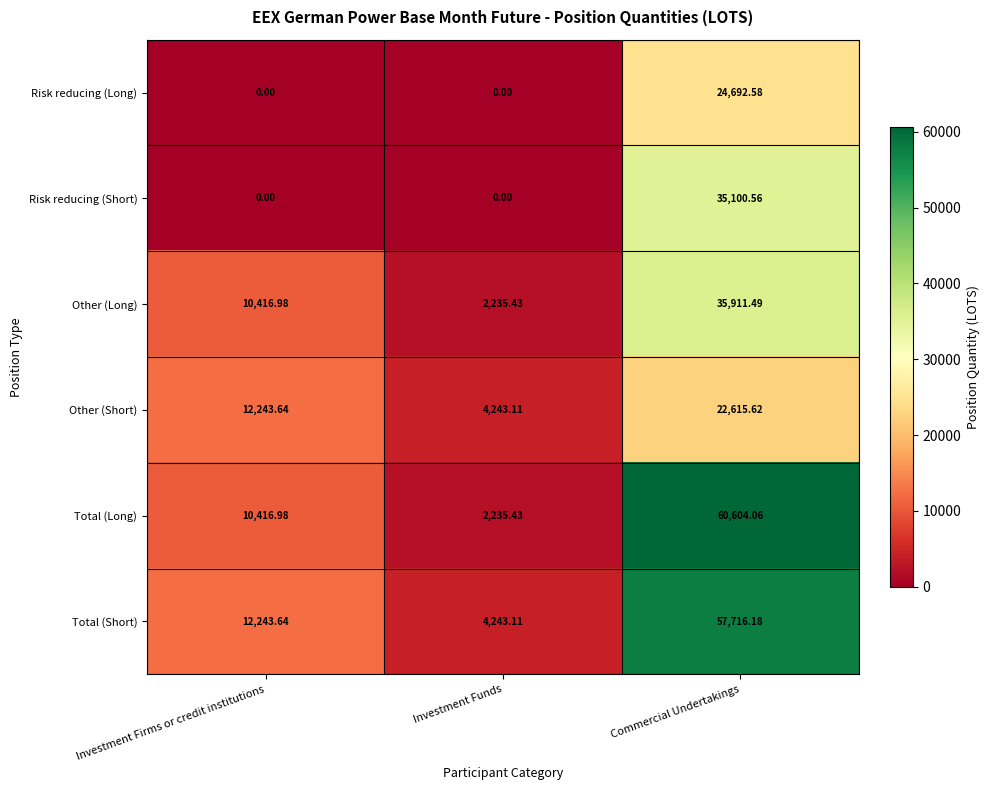

List the series in order of their peak value, lowest first.

Other (Short), Risk reducing (Long), Risk reducing (Short), Other (Long), Total (Short), Total (Long)